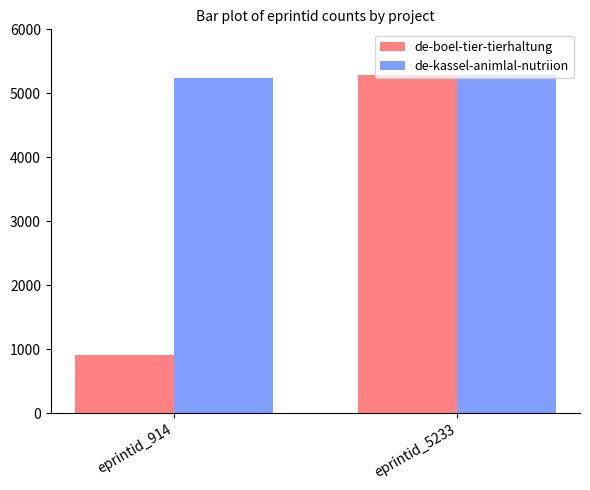

Rank the series at eprintid_914 from lowest to highest value.

de-boel-tier-tierhaltung, de-kassel-animlal-nutriion